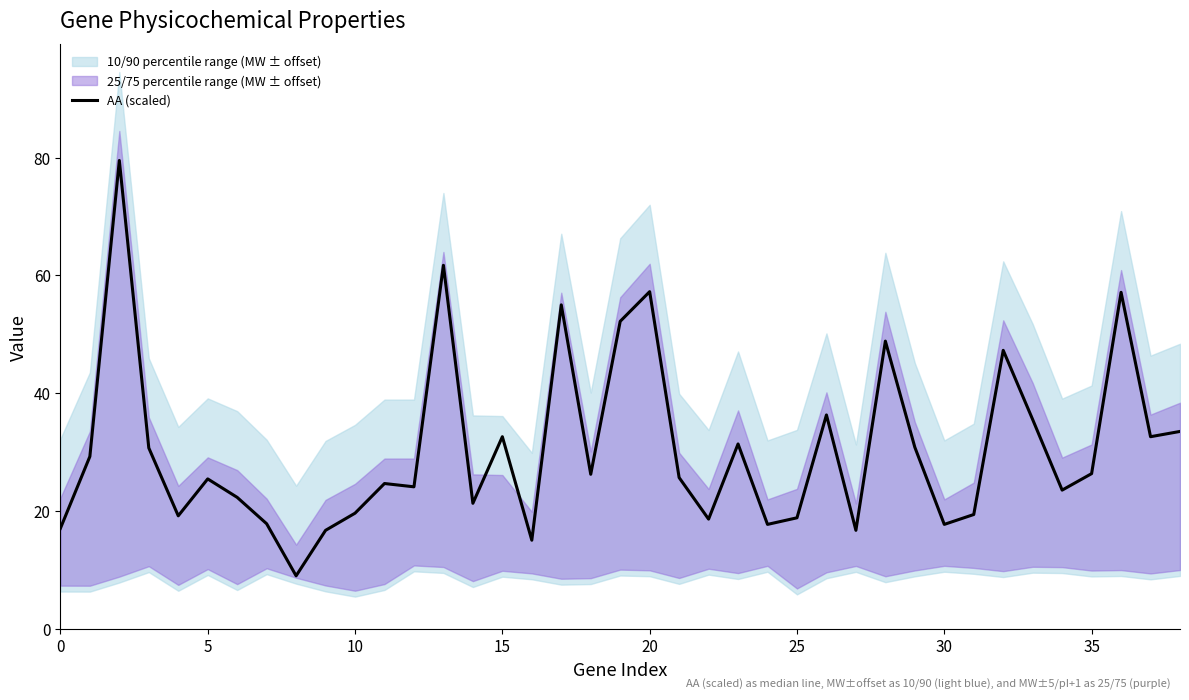

What is the lowest value of the AA (scaled) series?

9.1